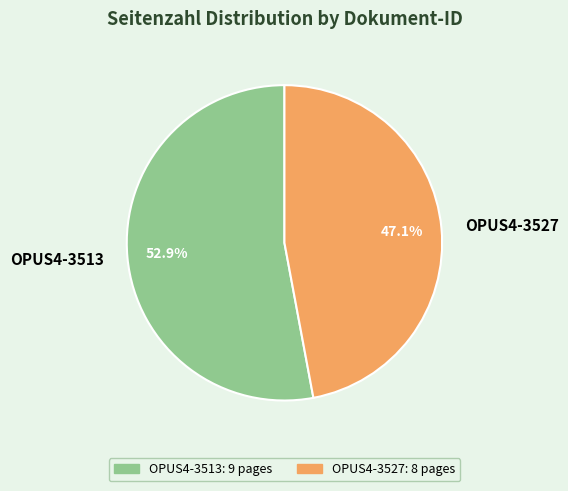

To the nearest percent, what is the average slice percentage?

50%